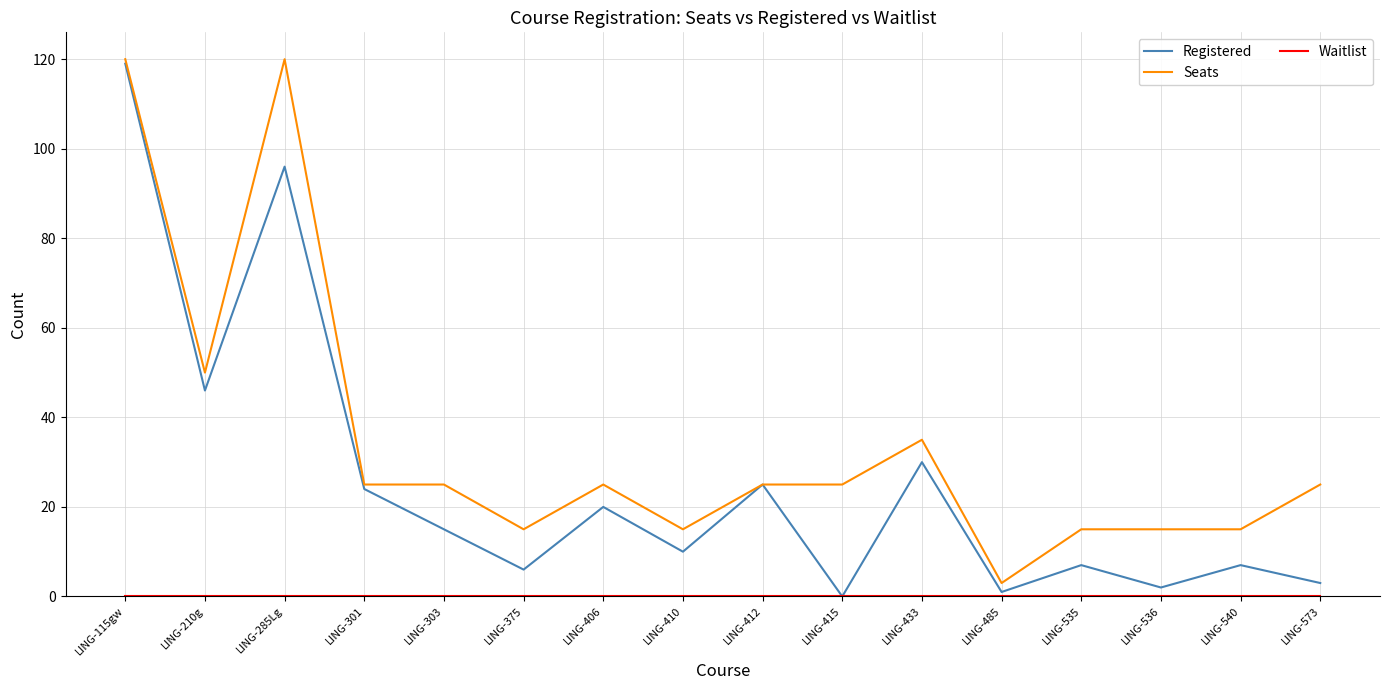

The value of Seats at LING-535 is 15. True or false?

True